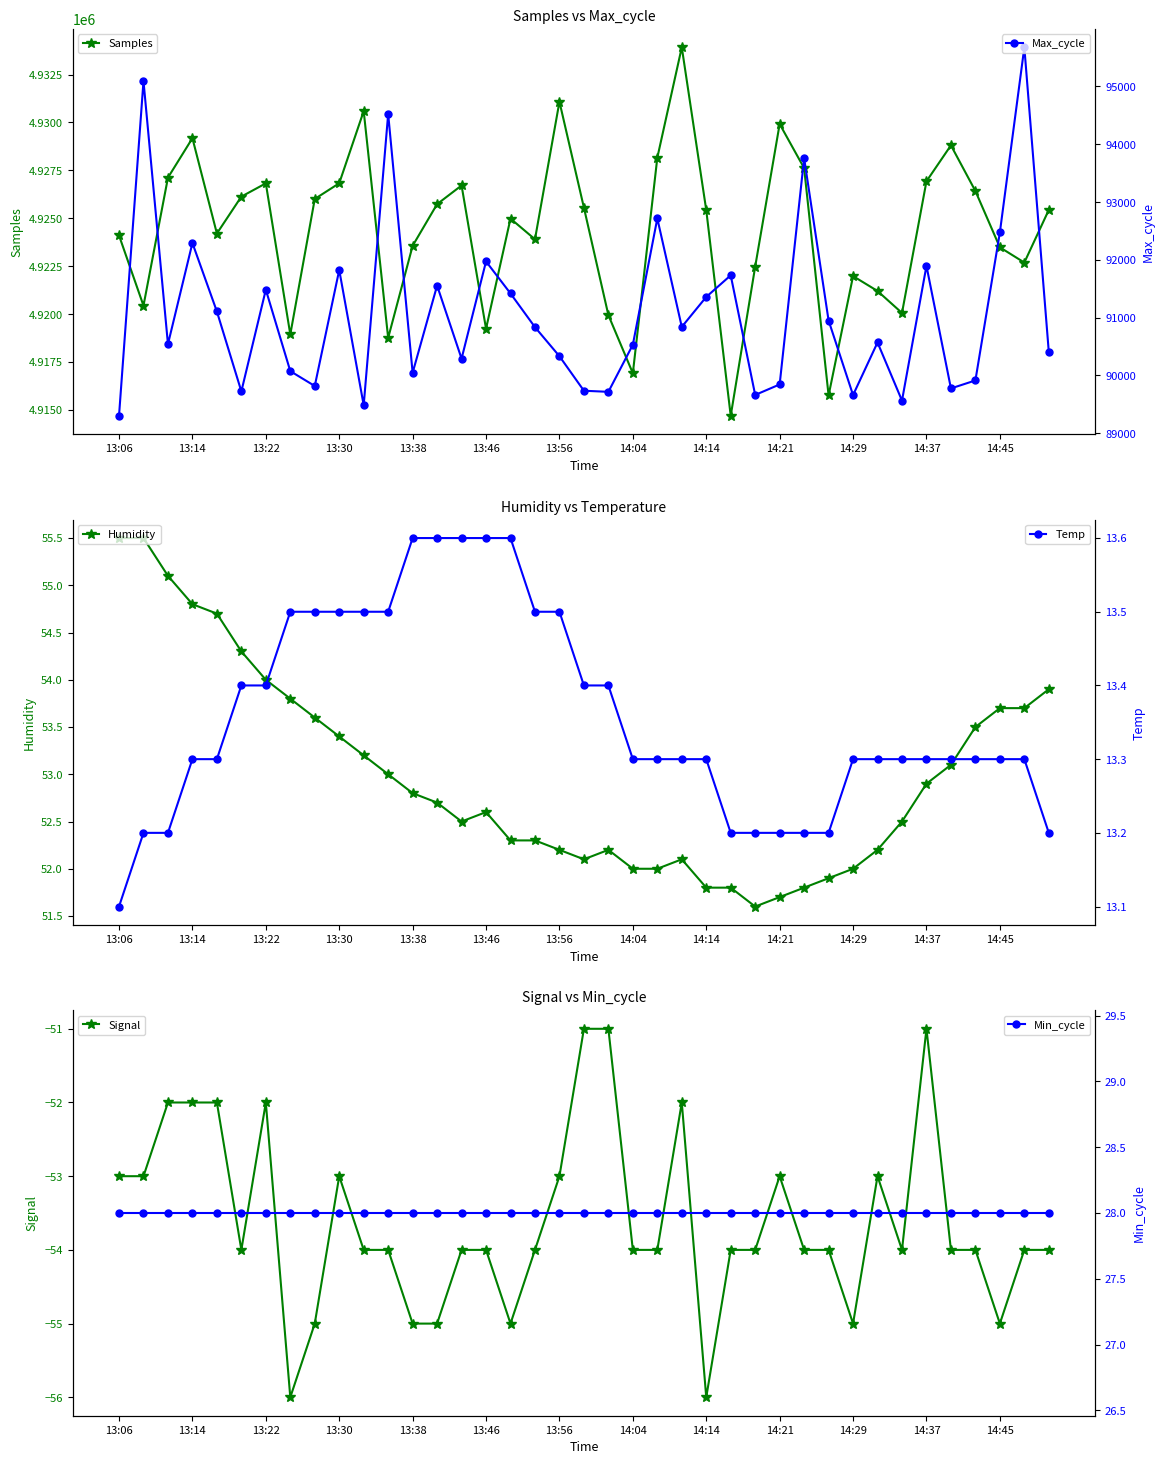

The value of Samples at 14:14 is 4925429. True or false?

True